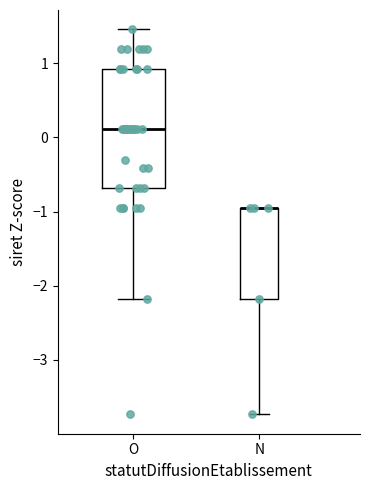

Where does the lower whisker of the box for O end on the y-axis? The values are not printed on the chart, so give them approximately, as read against the axis.

-2.2